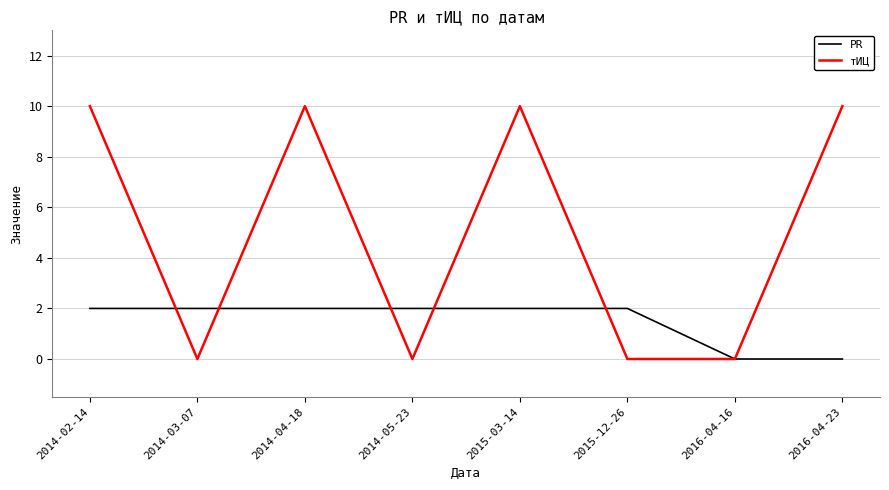

List the series in order of their overall mean, lowest first.

PR, тИЦ